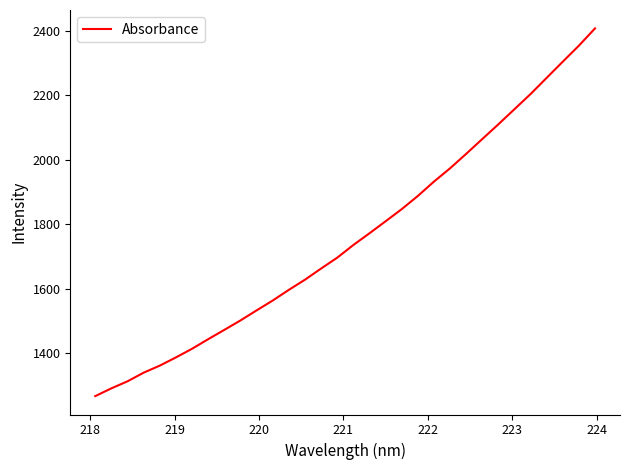

What is the smallest value displayed?

1266.7